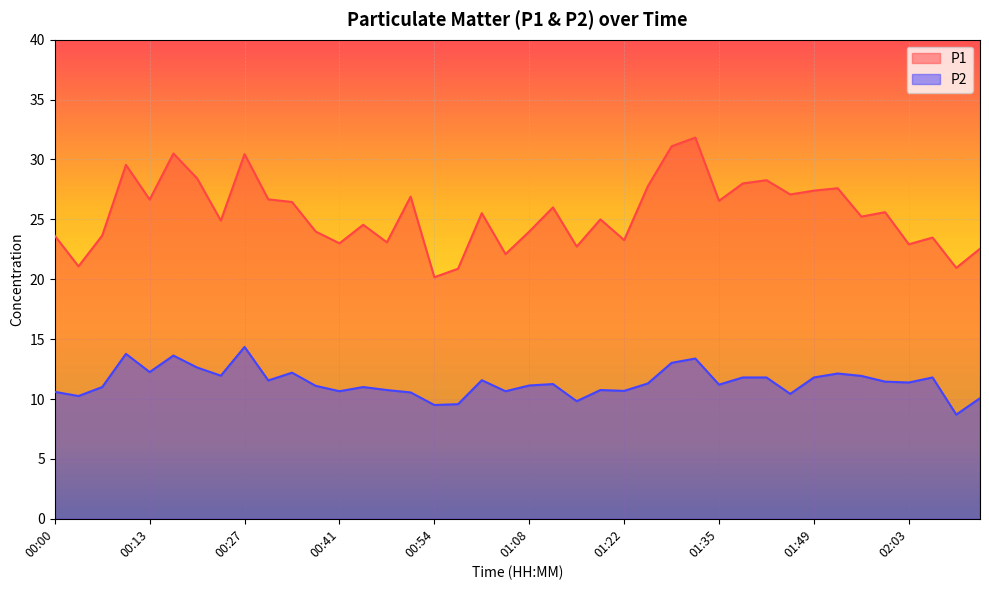

True or false: P1 has a value of 23.3 at 01:22.

True